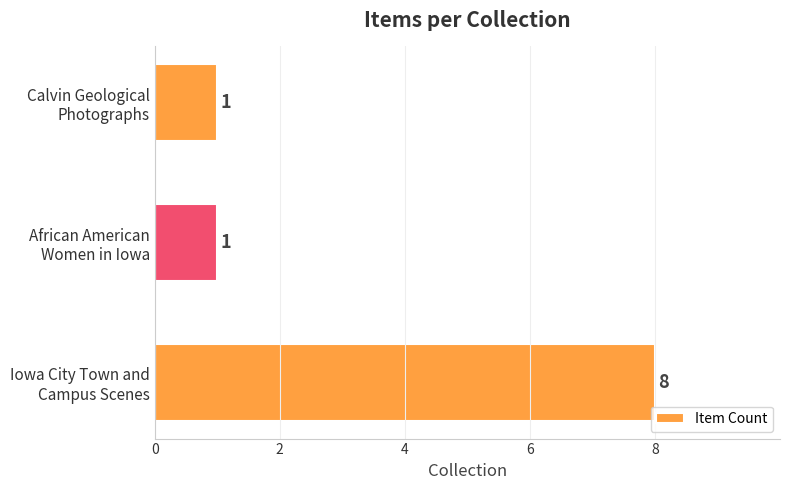

How many values are between 1 and 8?

3